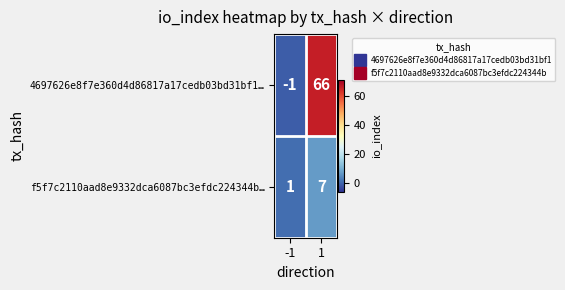

Which series changed the most between -1 and 1?

4697626e8f7e360d4d86817a17cedb03bd31bf1…